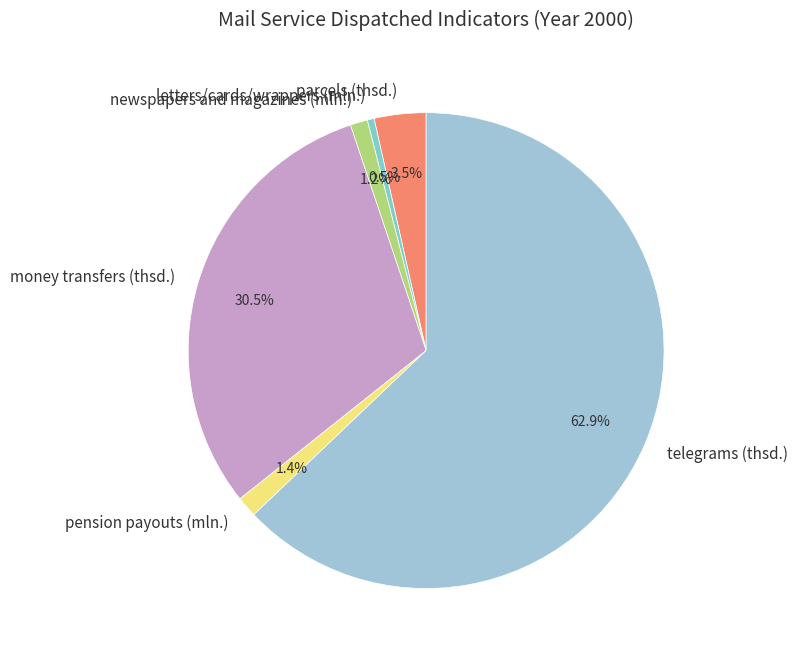

What percentage is NOT represented by newspapers and magazines (mln.)?

98.8%